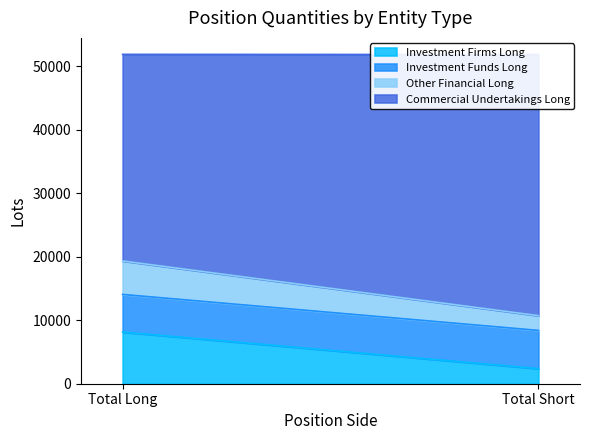

What is the sum of all Investment Firms Long values?

10517.2